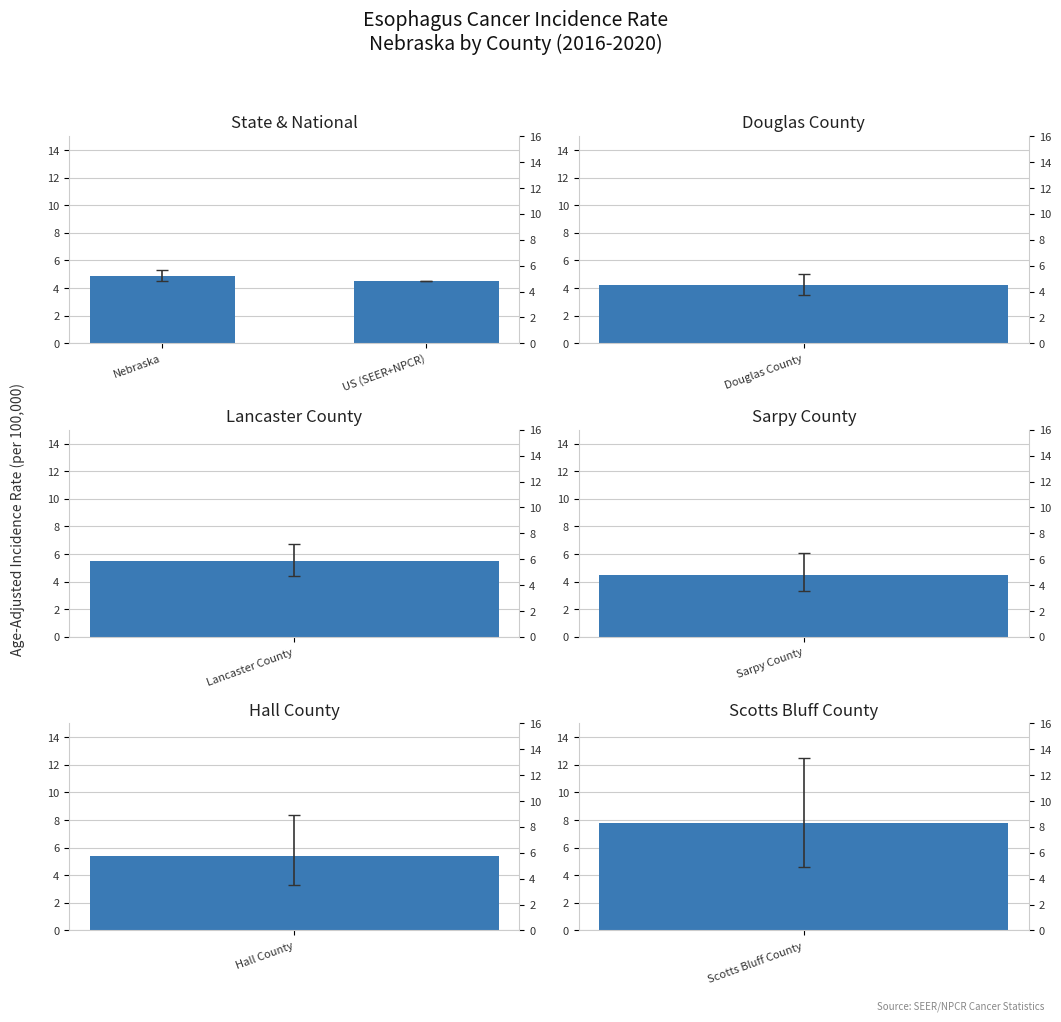

What position from the right is US (SEER+NPCR)?

1